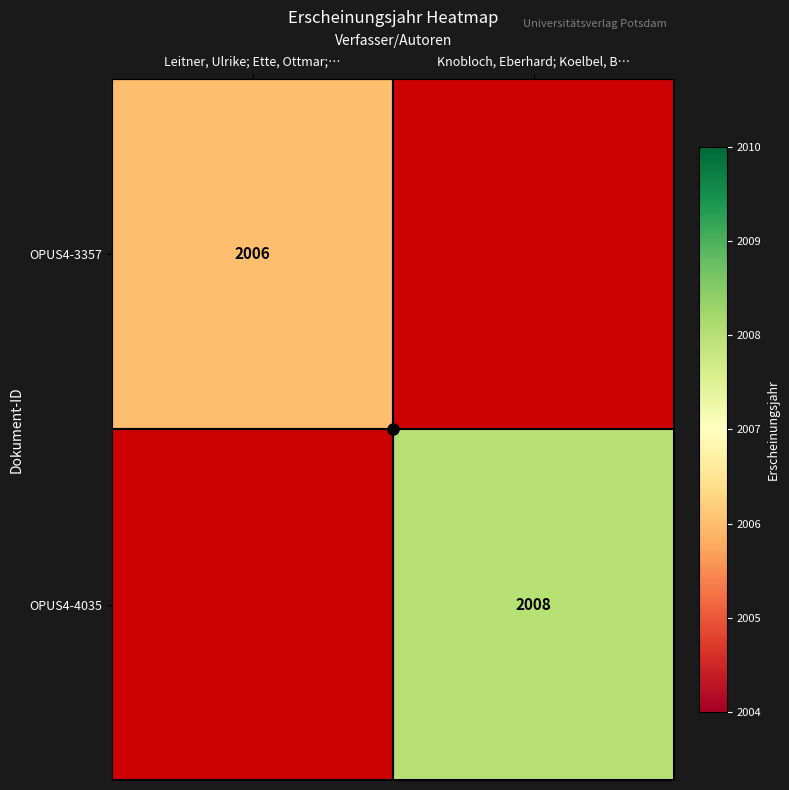

Rank the categories by OPUS4-4035 value from lowest to highest.

Leitner, Ulrike; Ette, Ottmar;…, Knobloch, Eberhard; Koelbel, B…